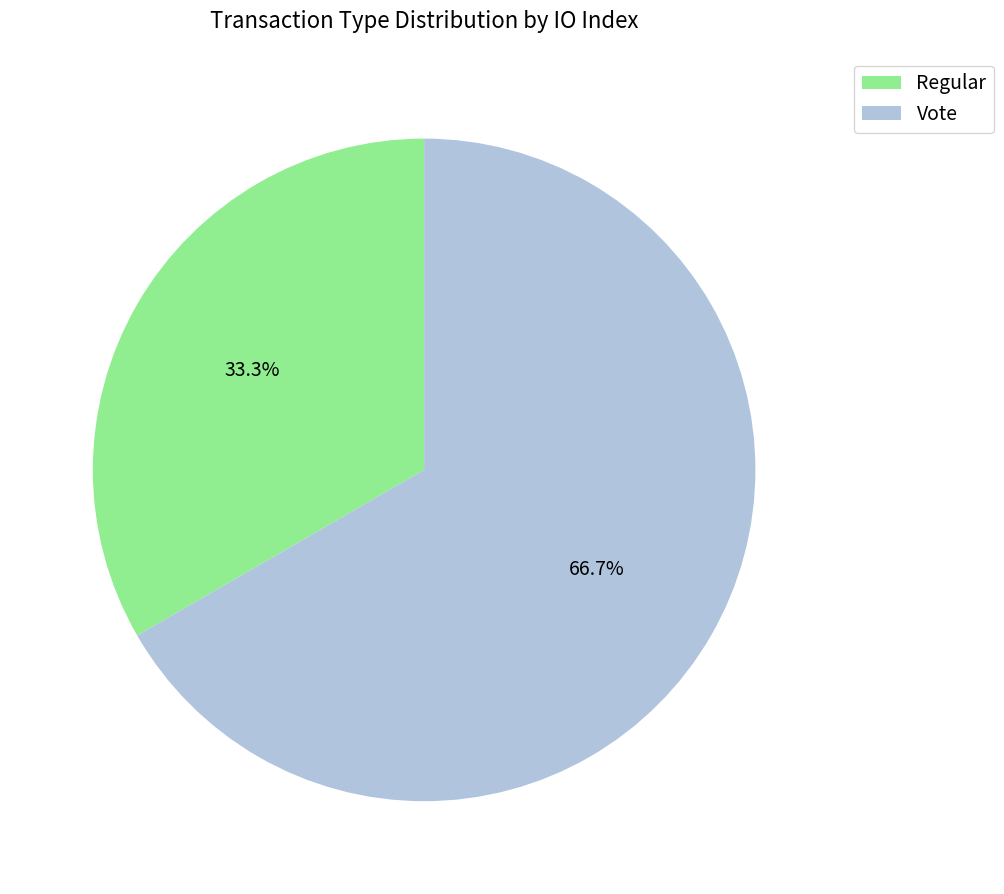

How many slices are in this pie chart?

2